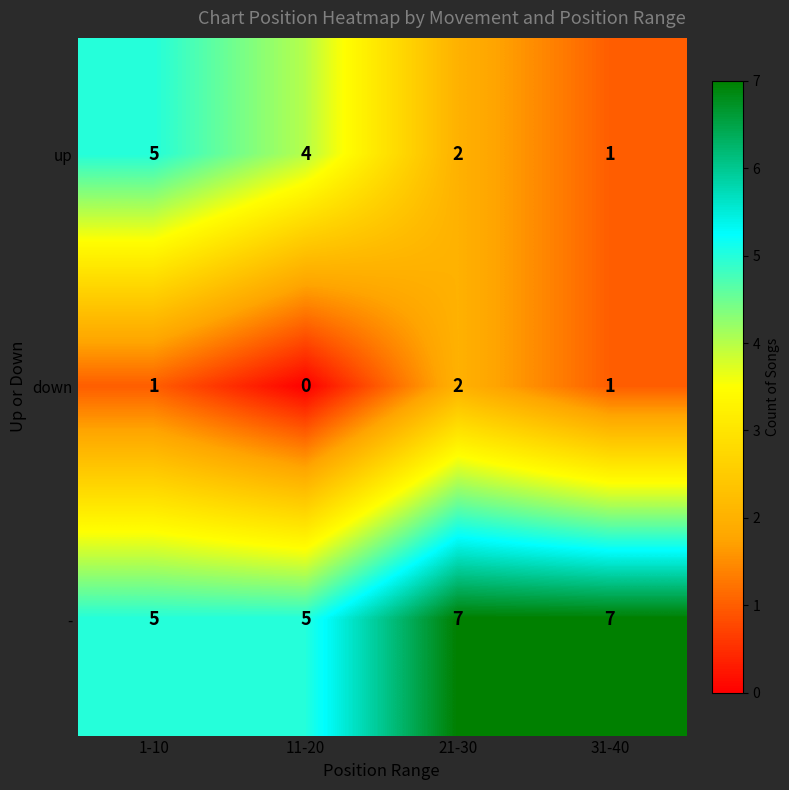

The value of up at 31-40 is 1. True or false?

True